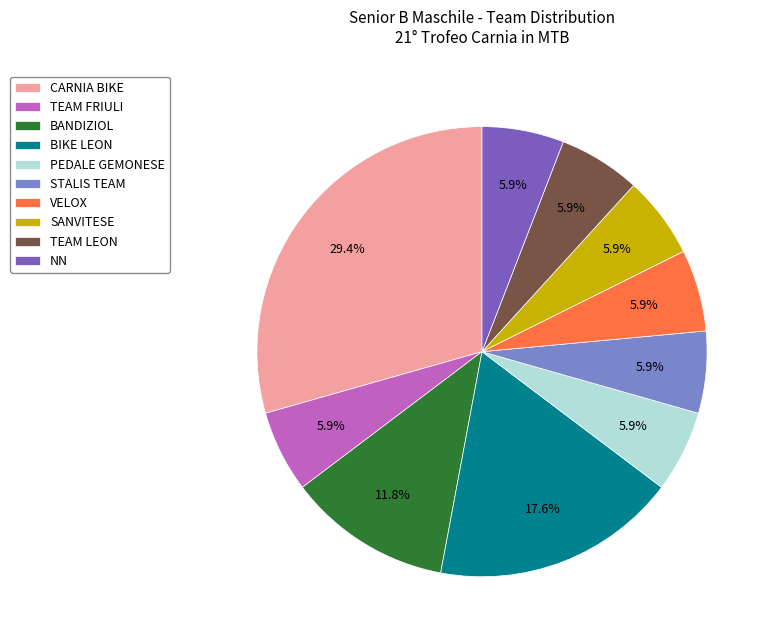

What is the ratio of the value at VELOX to the value at SANVITESE?

1.0